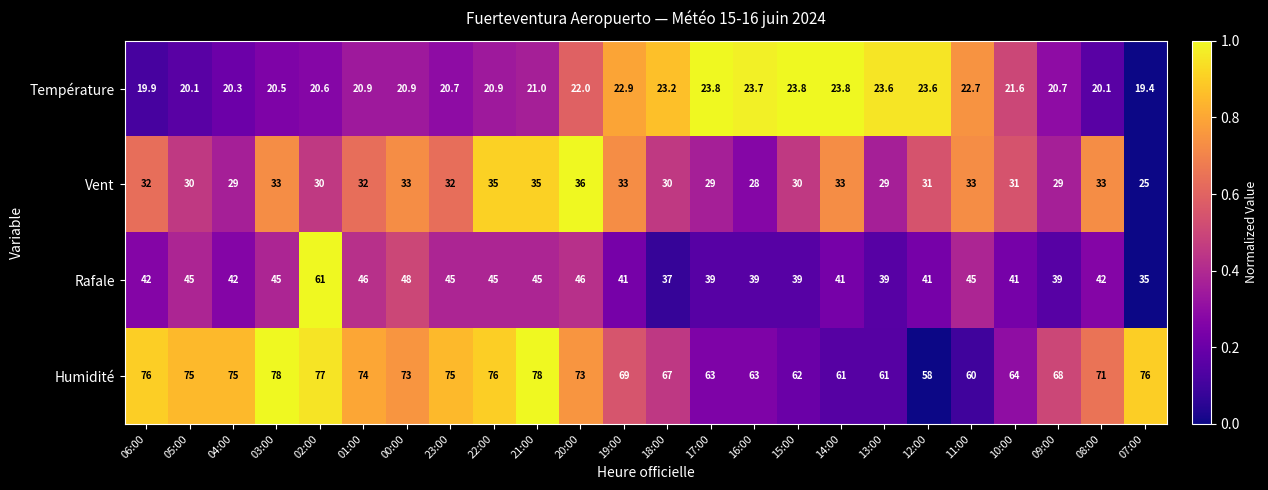

List the series in order of their peak value, highest first.

Humidité, Rafale, Vent, Température